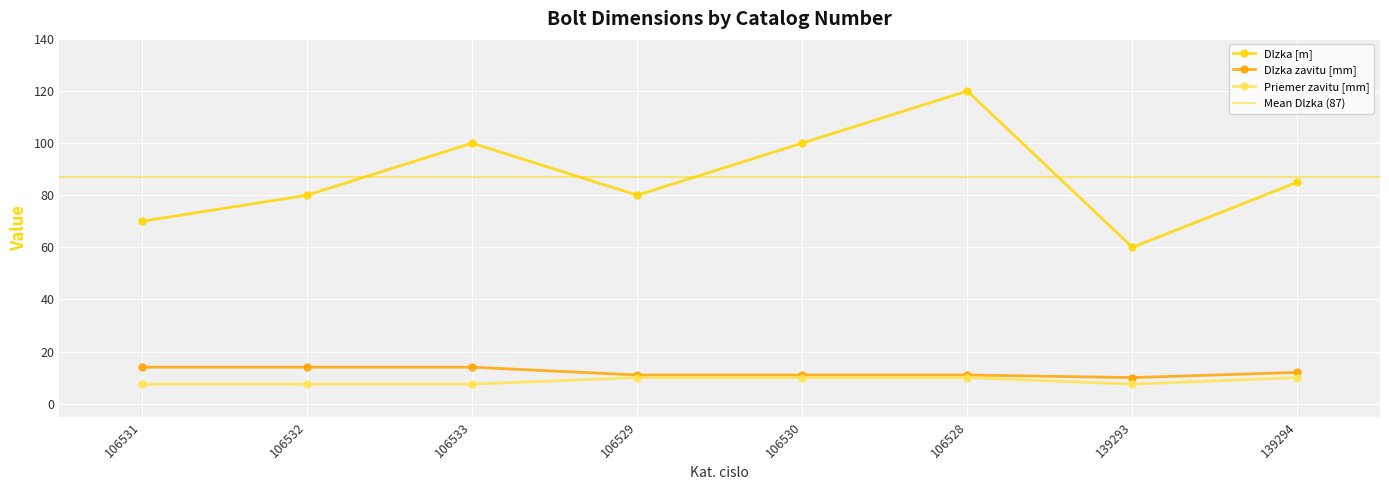

True or false: Dlzka [m] and Priemer zavitu [mm] intersect in this chart.

False